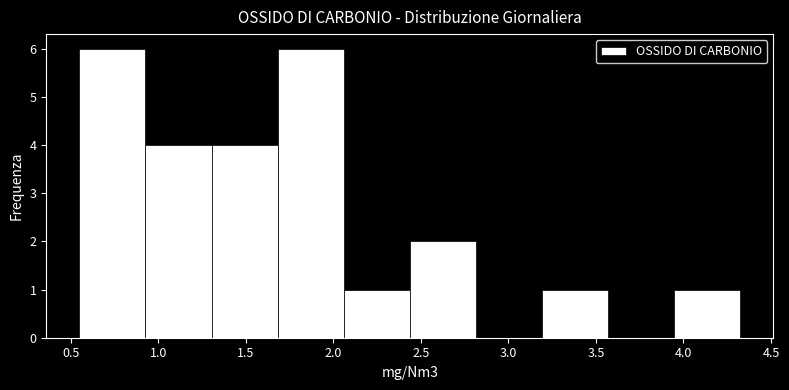

Reading left to right, list every bar in this chart as the range it spans on the x-axis followed by its height. Neither the bar edges nor the heights are printed on the chart, so give them approximately, as read against the axes.

0.55 to 0.95: 6
0.95 to 1.30: 4
1.30 to 1.70: 4
1.70 to 2.05: 6
2.05 to 2.45: 1
2.45 to 2.80: 2
2.80 to 3.20: 0
3.20 to 3.55: 1
3.55 to 3.95: 0
3.95 to 4.30: 1